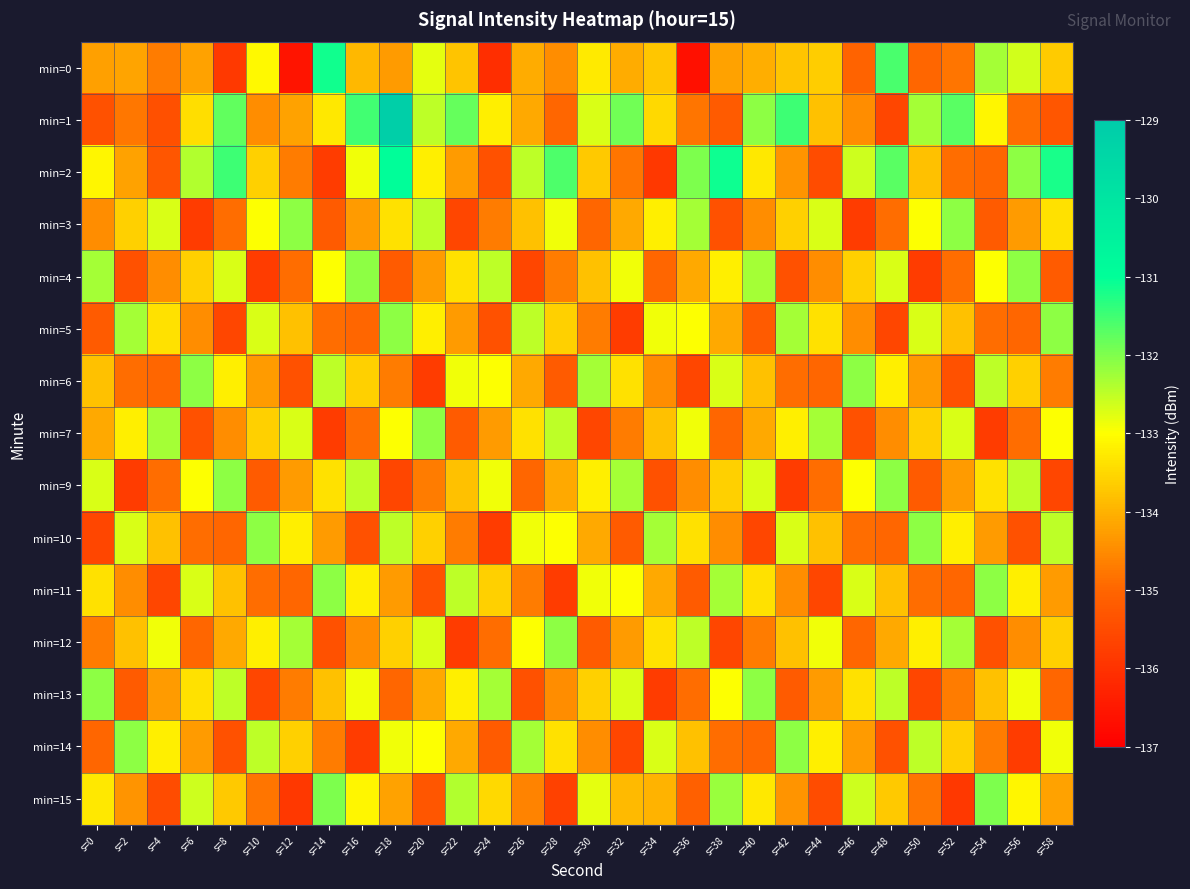

How many data points does each series have?

30